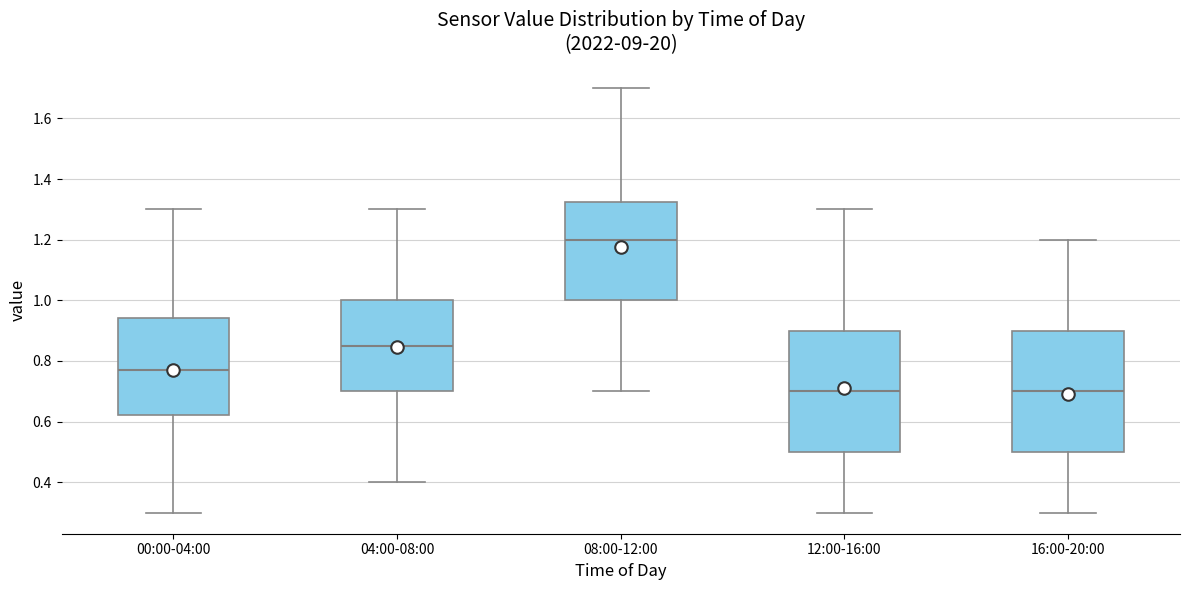

Which box has the highest median line?

08:00-12:00